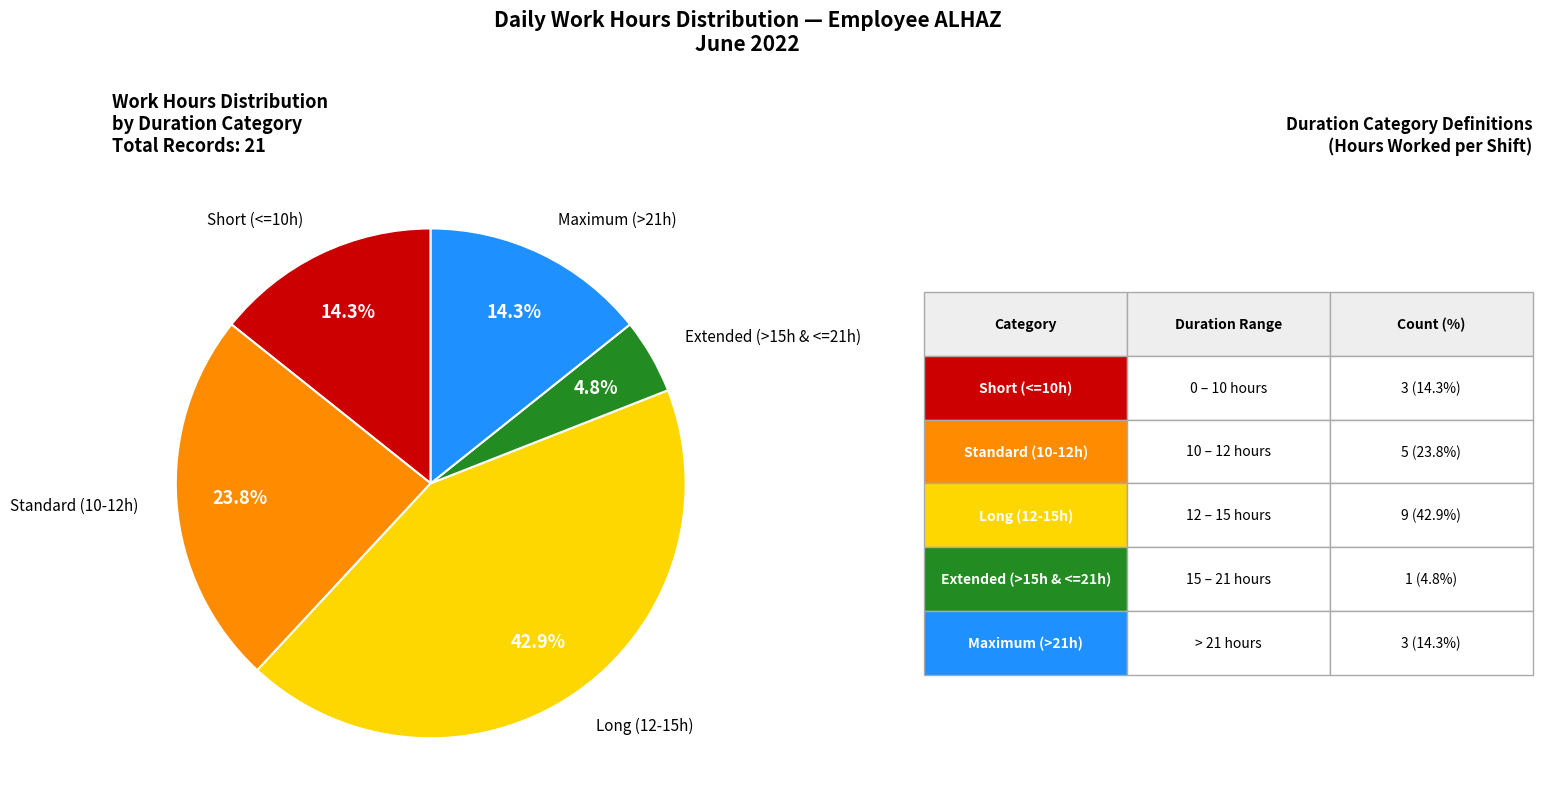

Count the number of slices in the pie.

5